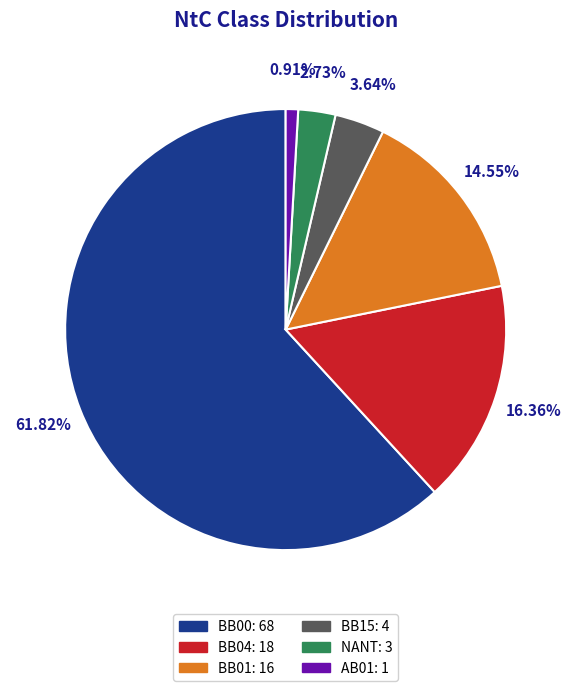

Count the number of slices in the pie.

6